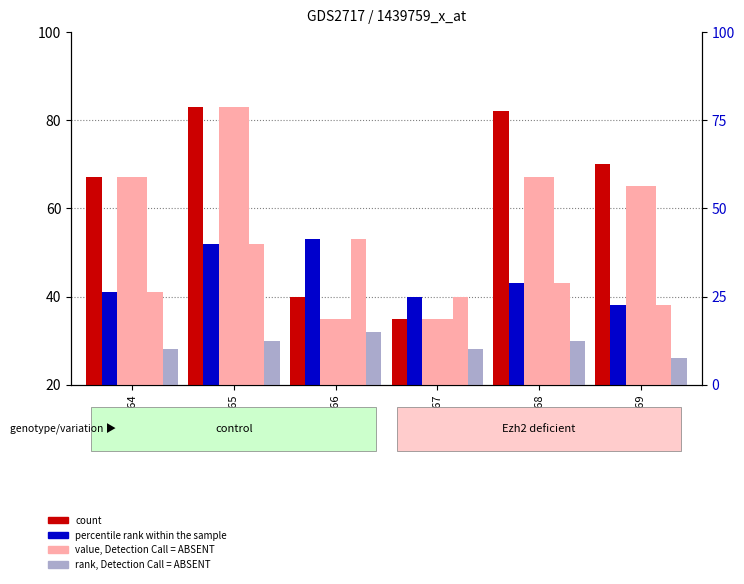

What is the difference between the highest and lowest values at GSM26965?

53